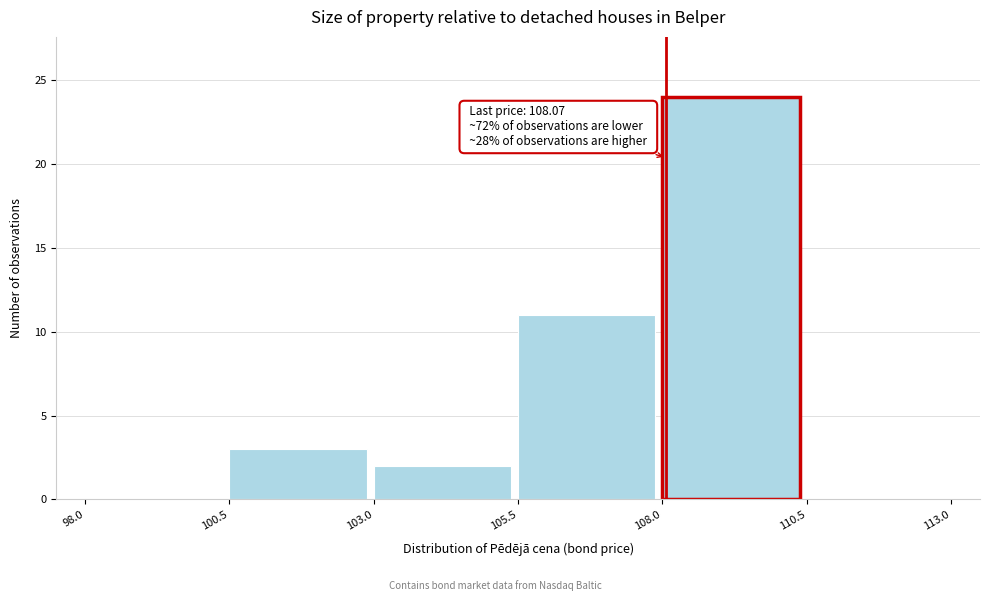

Over which range of the x-axis is the bar tallest?

108.0 to 110.5